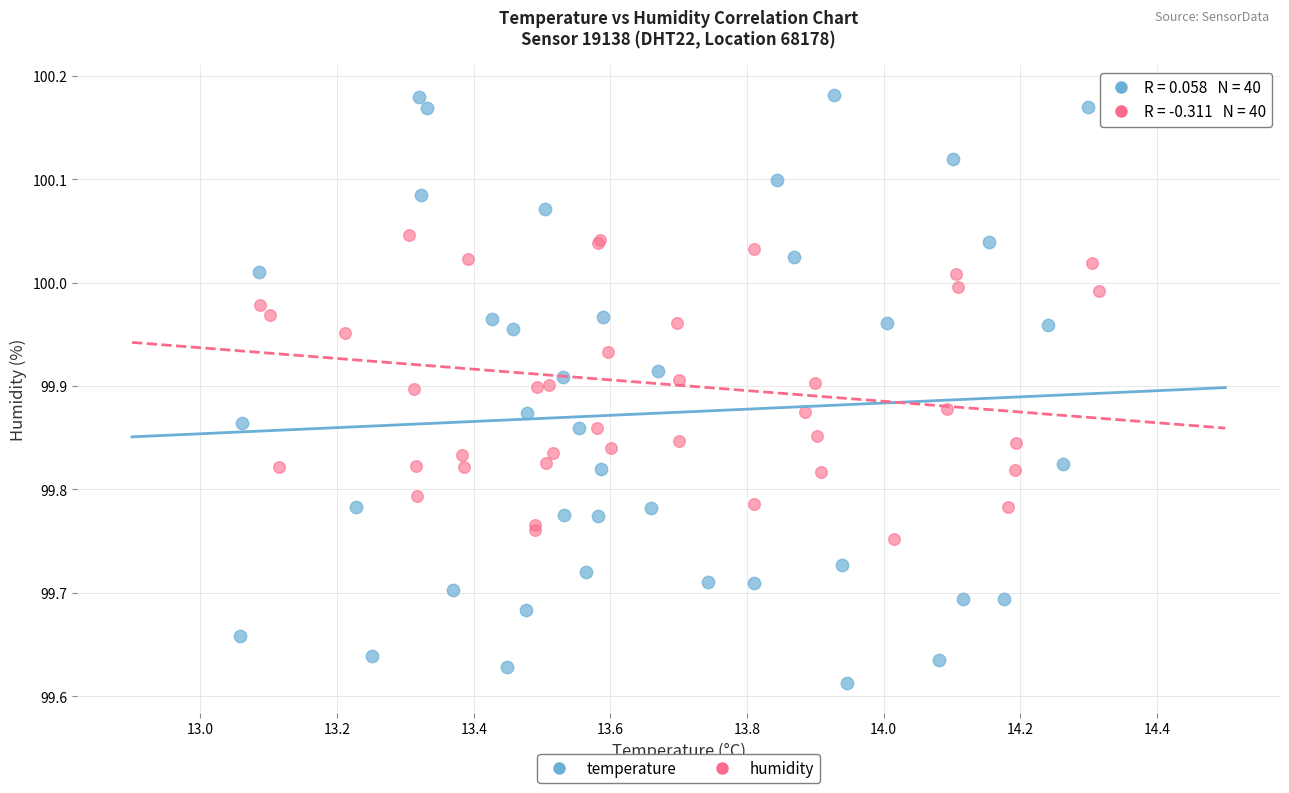

Which series contains the highest Y value?

temperature